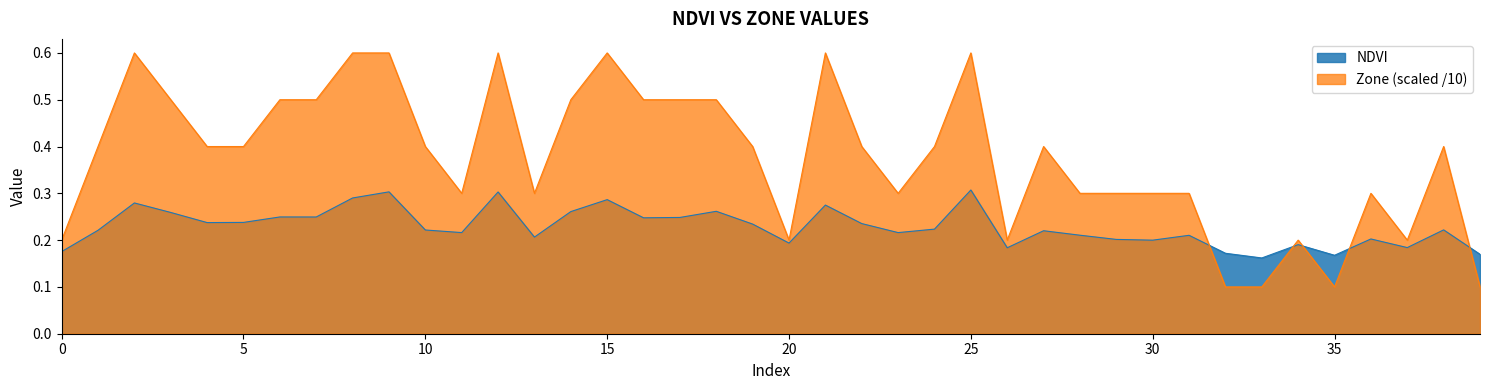

At how many categories does at least one series exceed 0?

40